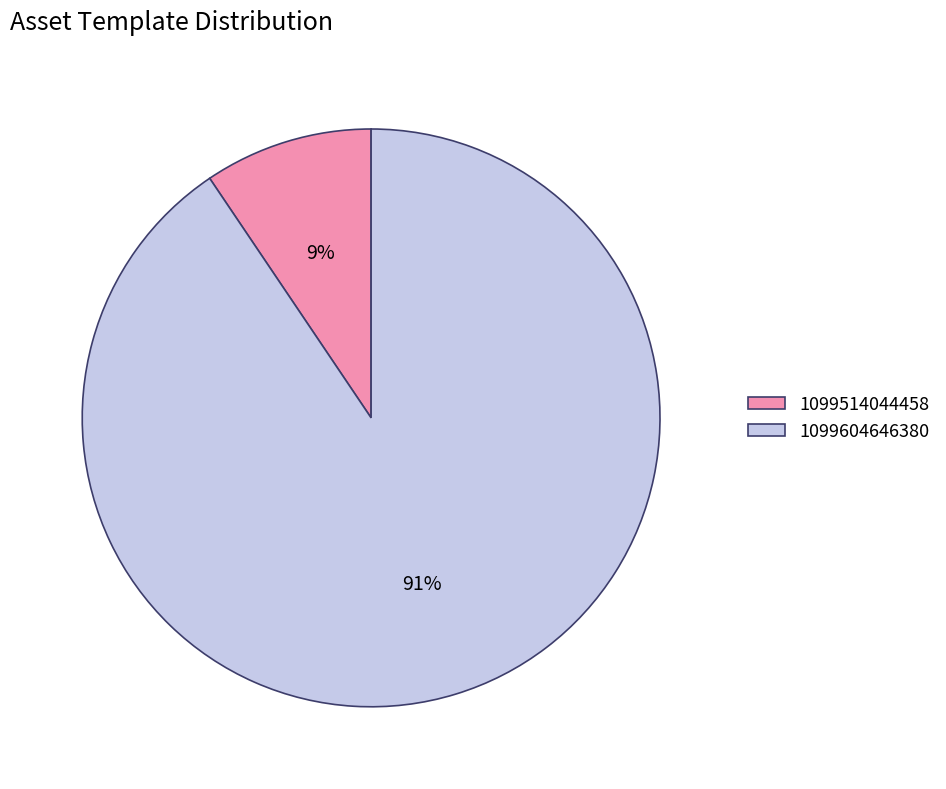

Which category accounts for the majority?

1099604646380